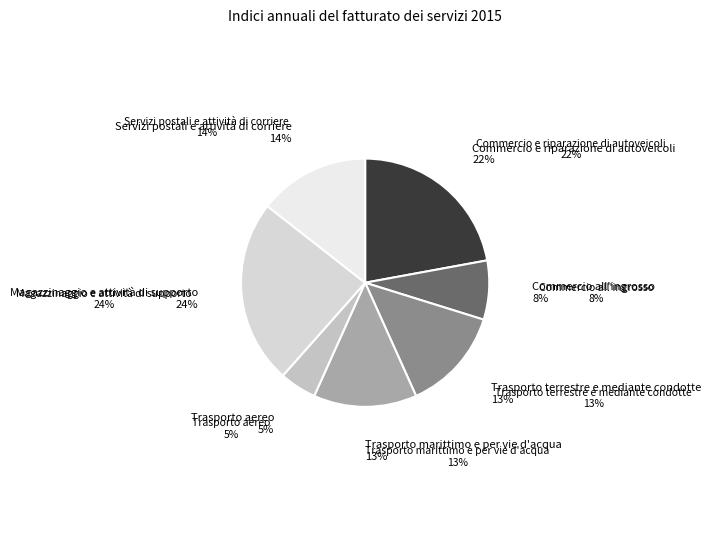

Count the number of slices in the pie.

7